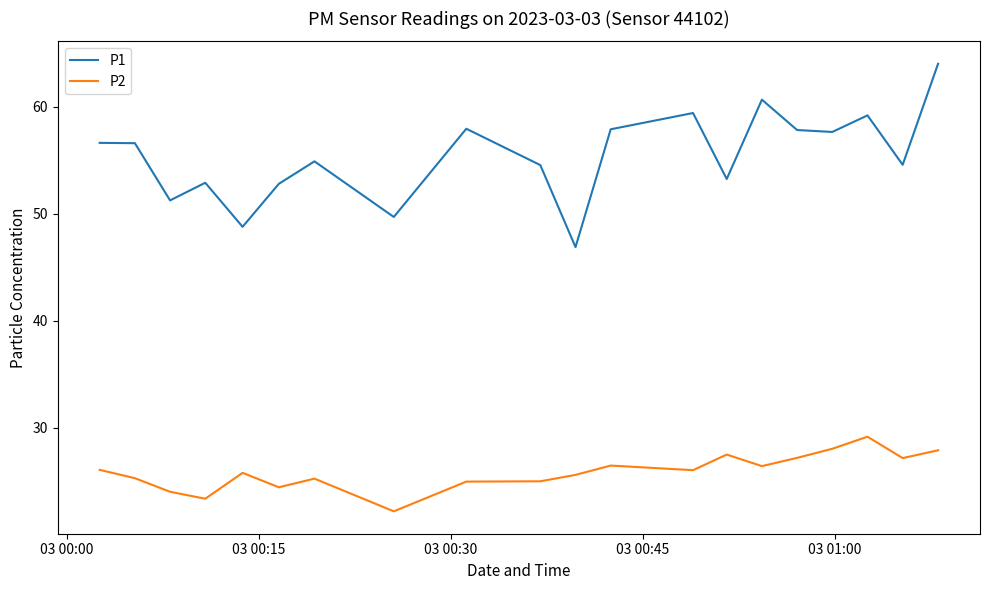

True or false: P1 and P2 intersect in this chart.

False